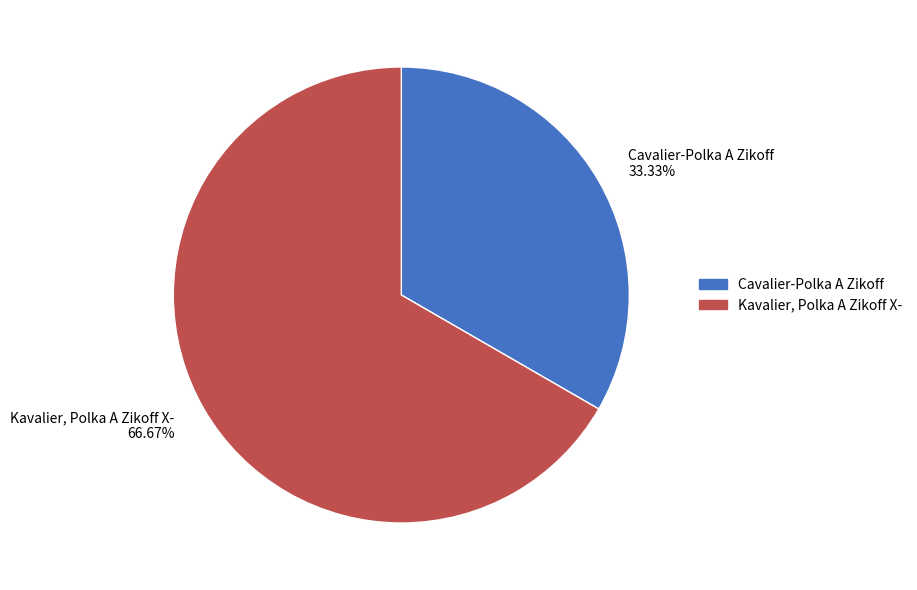

How many segments does this pie chart have?

2